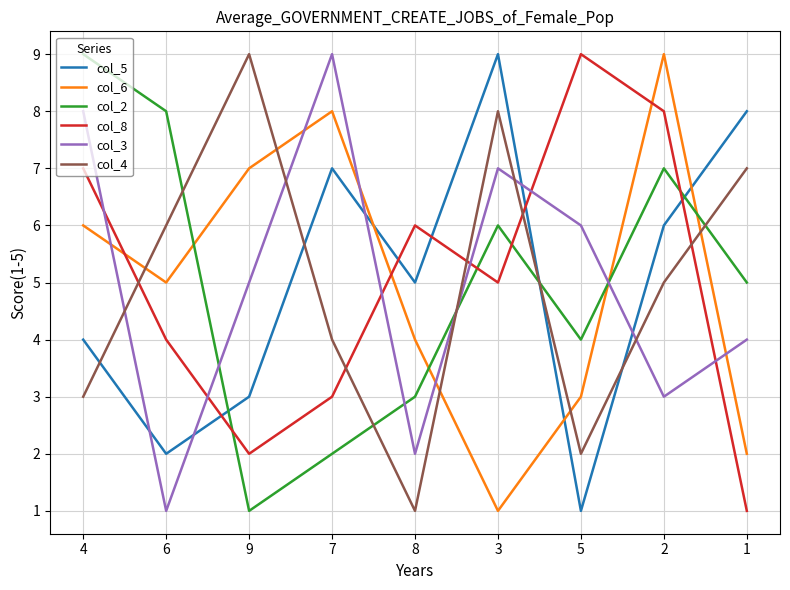

How many series are shown in this chart?

6